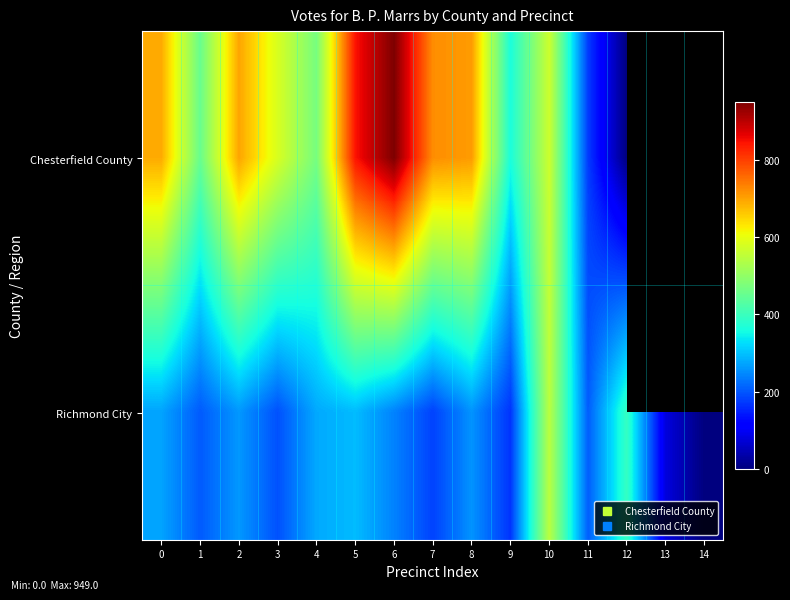

Is it true that Chesterfield County equals 697.0 at 2?

True